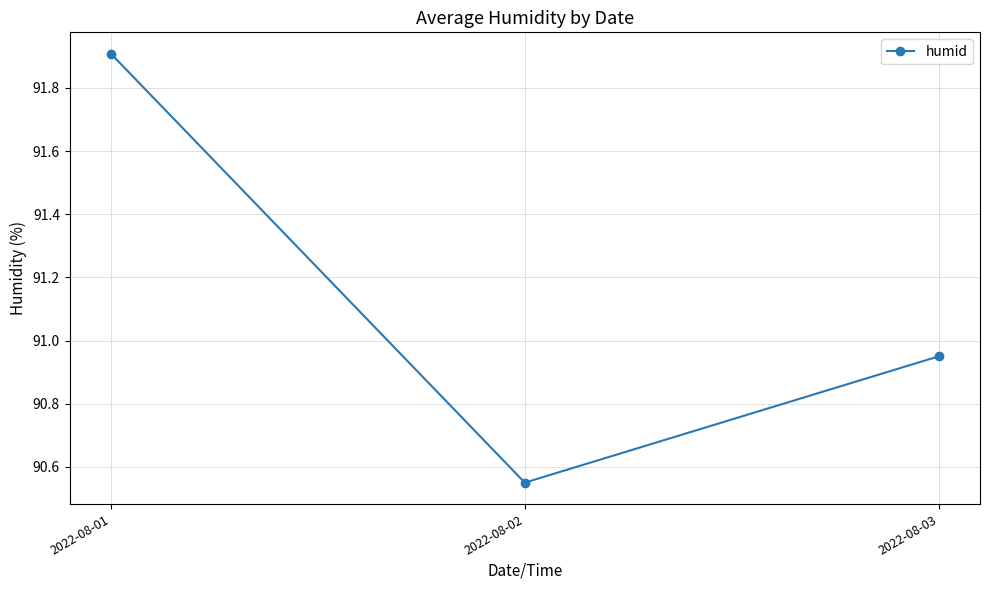

Rank the categories by value from highest to lowest.

2022-08-01, 2022-08-03, 2022-08-02